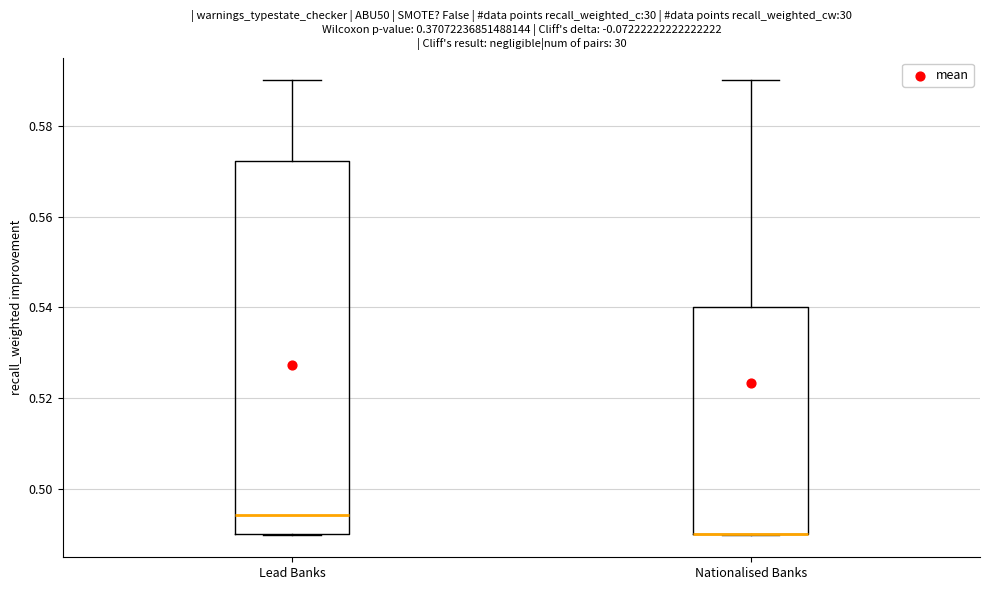

Where is the lower edge of the box for Lead Banks on the y-axis? The values are not printed on the chart, so give them approximately, as read against the axis.

0.490